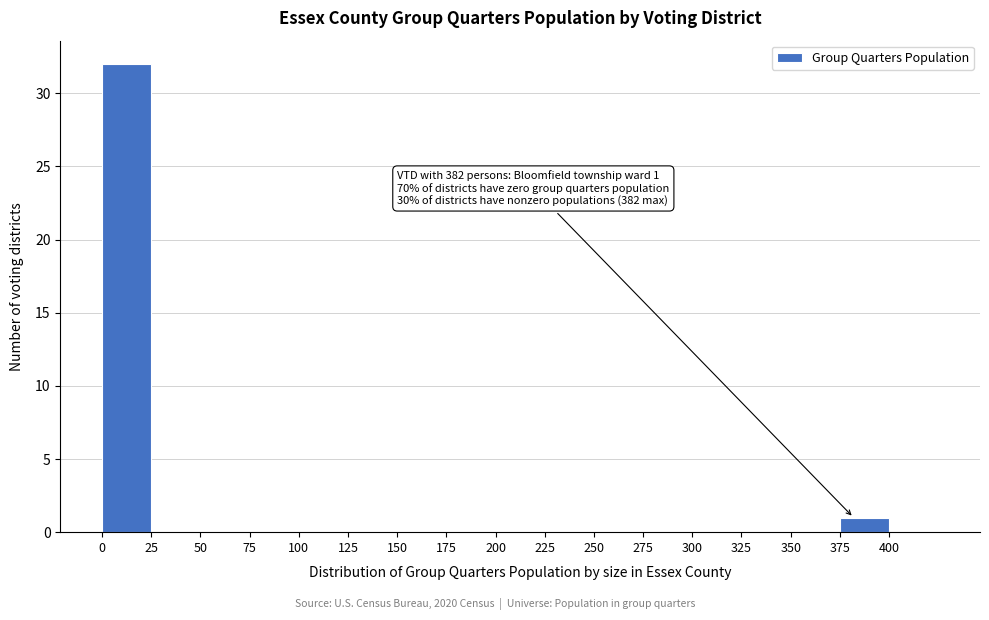

Over which range of the x-axis is the bar tallest?

0 to 25